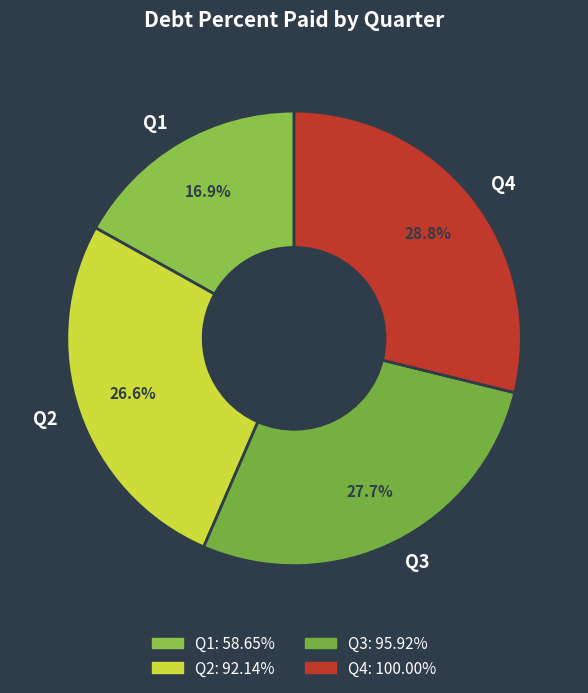

Do Q1 and Q4 together represent more than half of the pie?

No